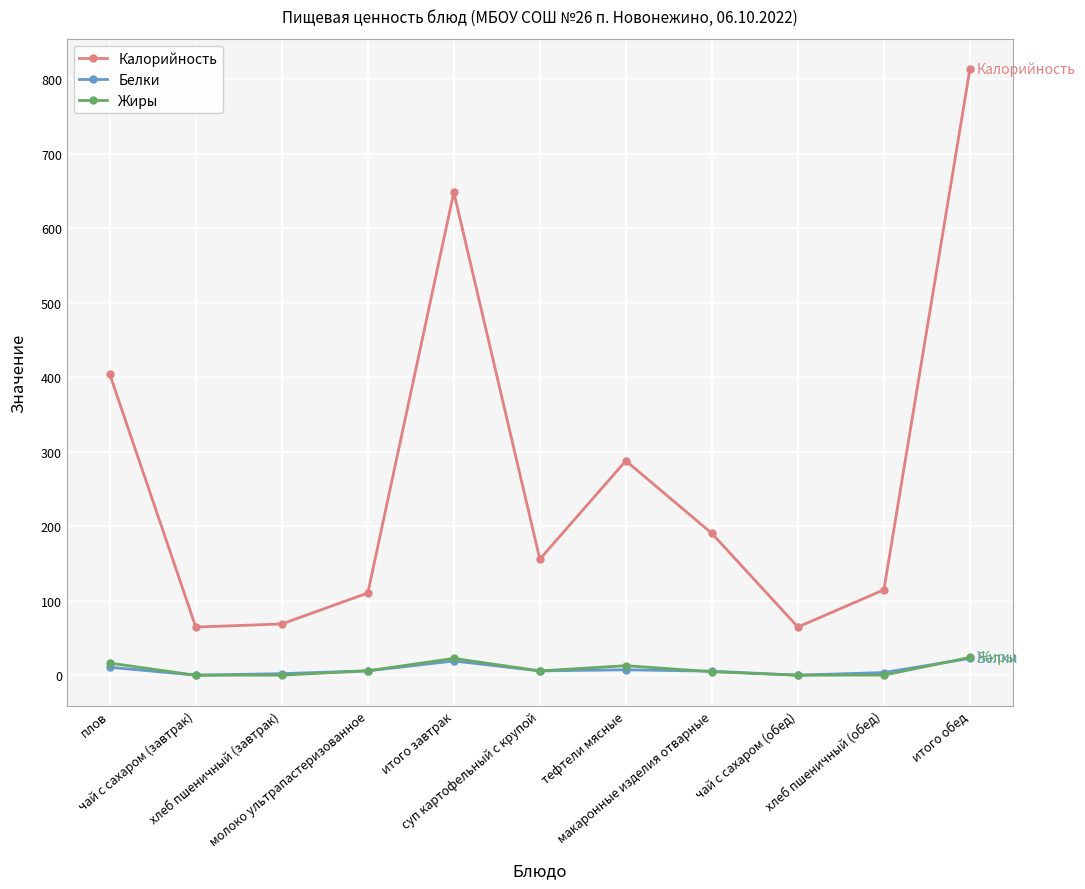

Which series has the largest range (max minus min)?

Калорийность